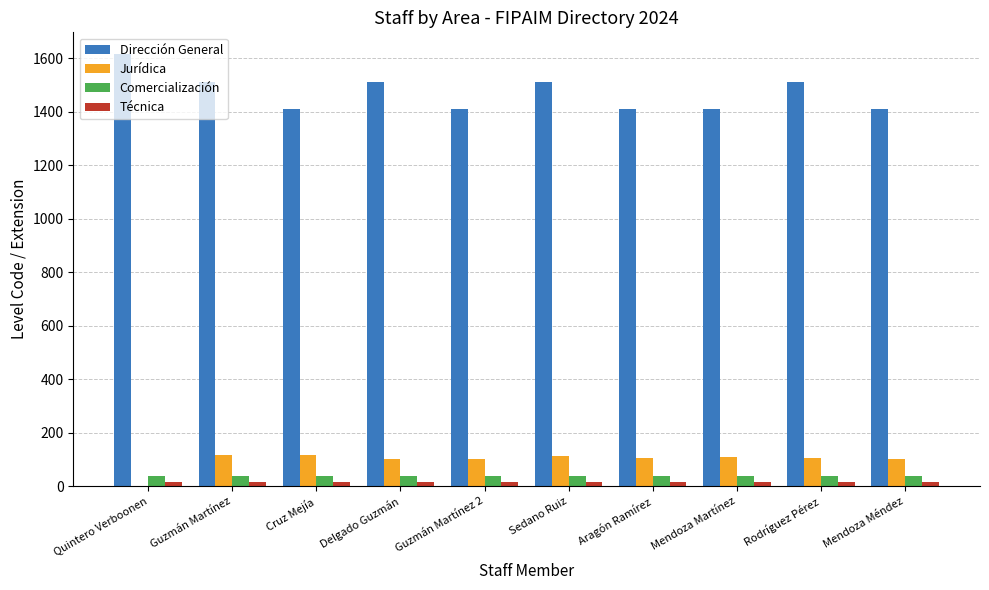

Is the value of Comercialización at Rodríguez Pérez greater than the value of Jurídica at Guzmán Martínez 2?

No